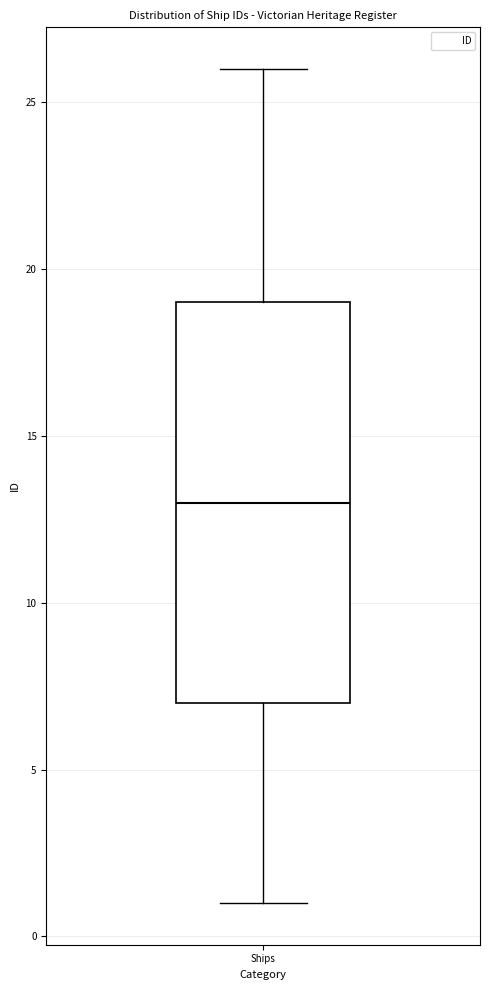

Where does the median line of the box for Ships sit on the y-axis? The values are not printed on the chart, so give them approximately, as read against the axis.

13